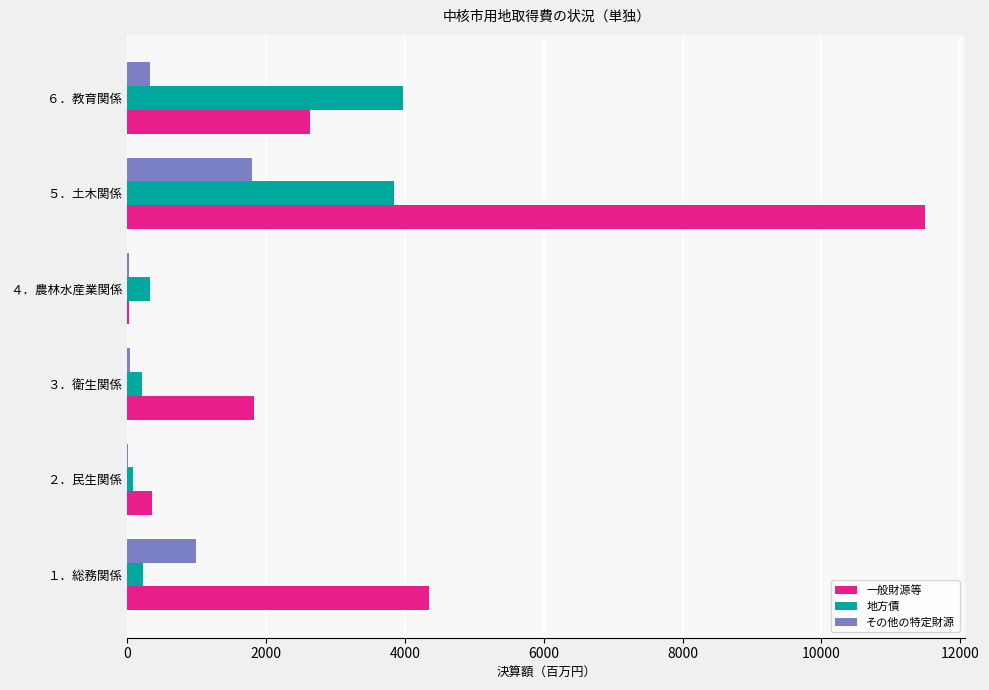

The value of 地方債 at ５．土木関係 is 6324.5. True or false?

False